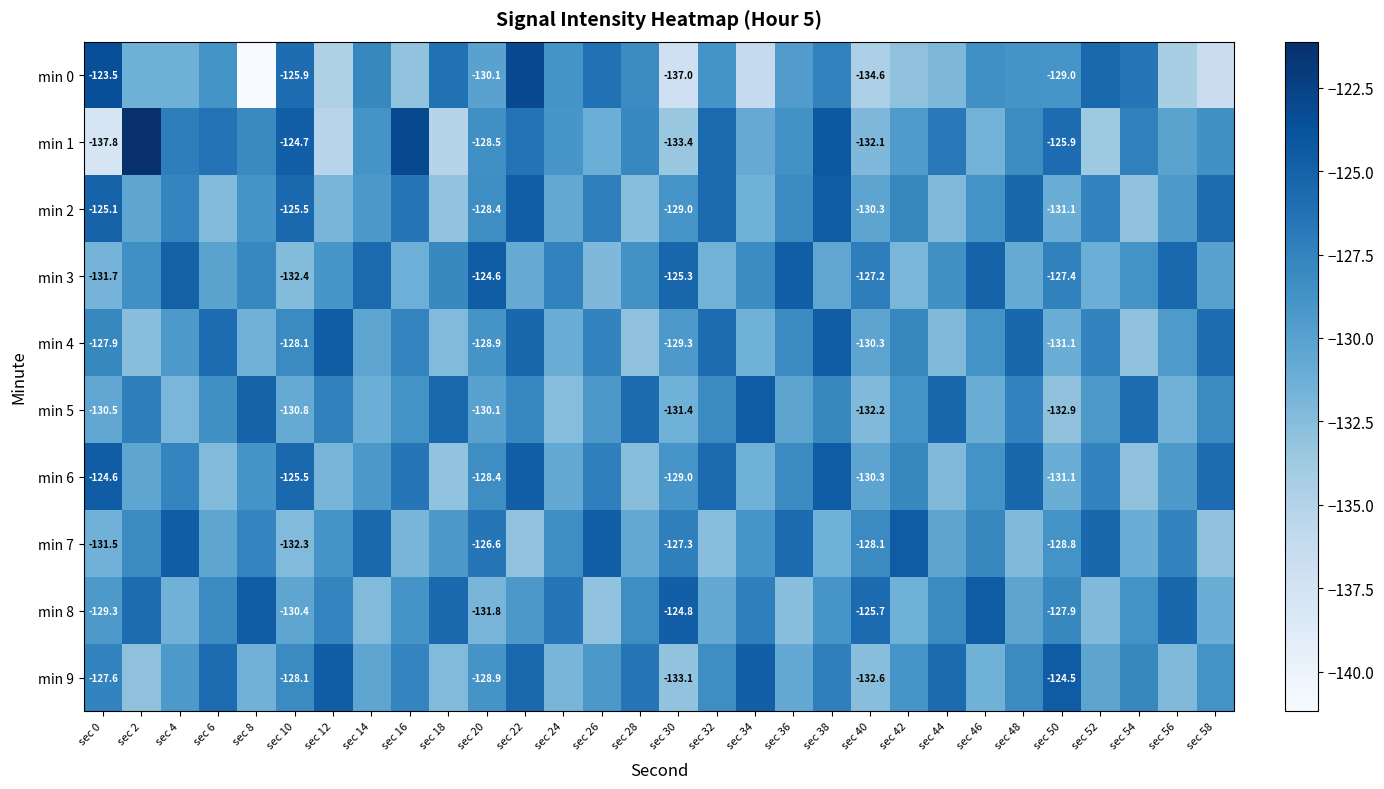

The value of min 0 at sec 14 is -73.7. True or false?

False